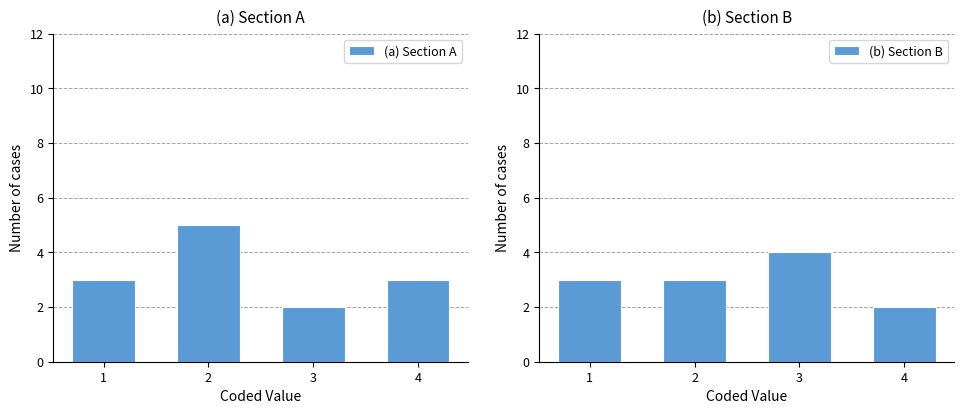

What is the value of the (a) Section A bar at the 3rd from the left?

2